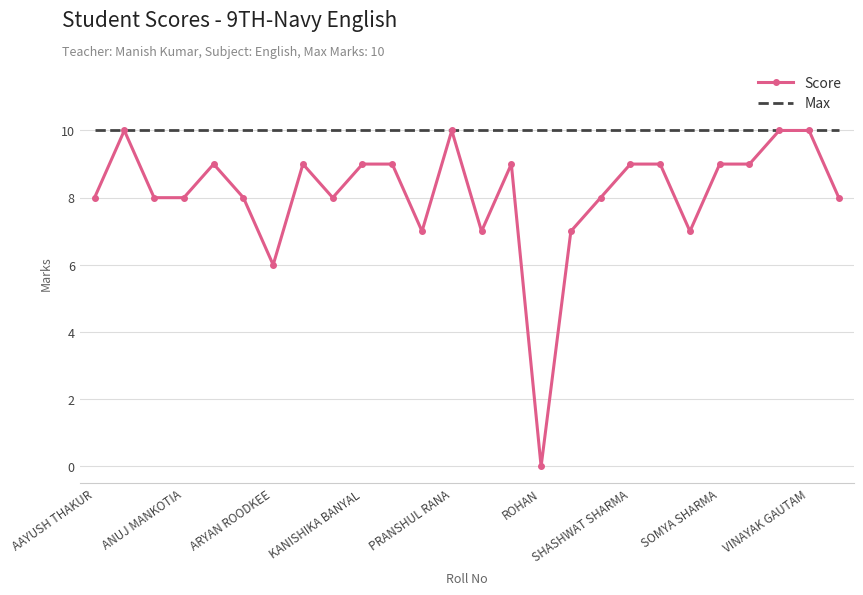

What is the maximum value for Score?

10